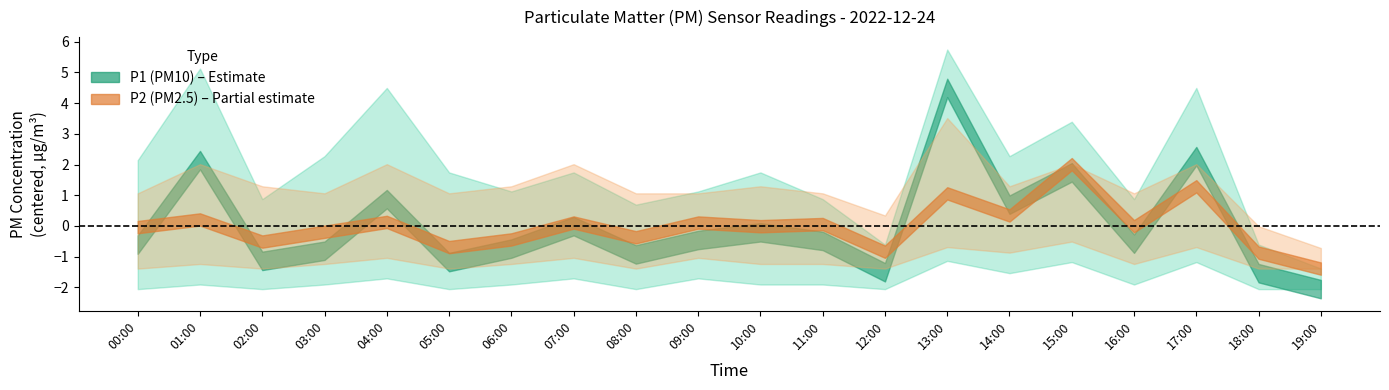

What is the label of the 3rd point from the right?

17:00